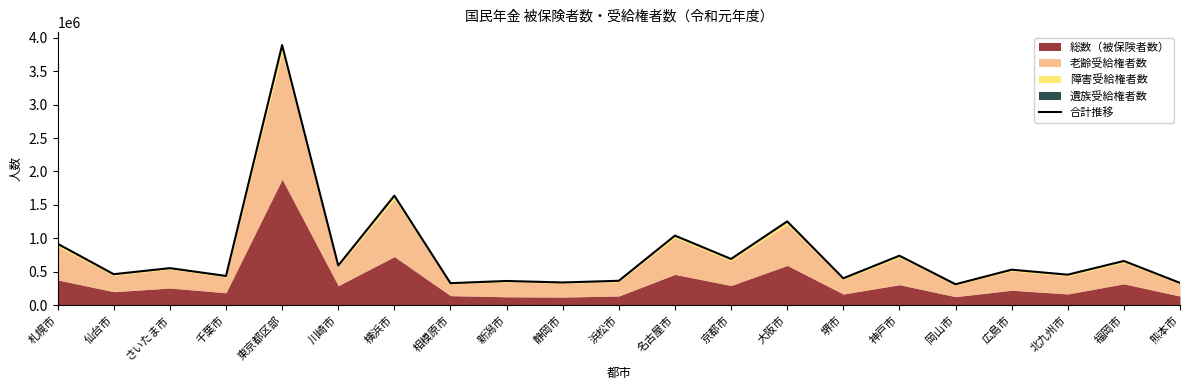

True or false: the data shows 556387 at 新潟市.

False